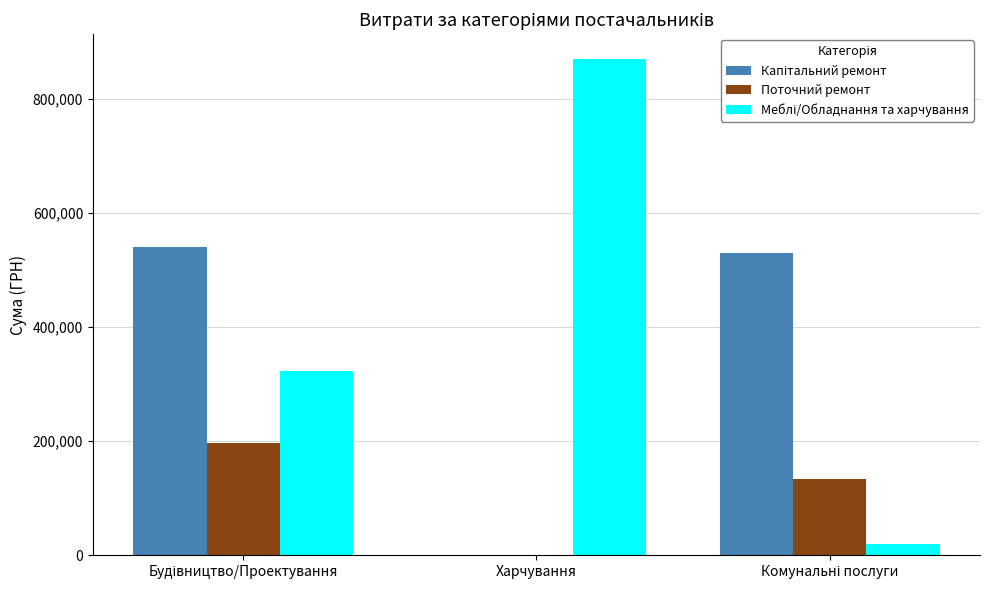

What is the greatest value displayed?

870093.6